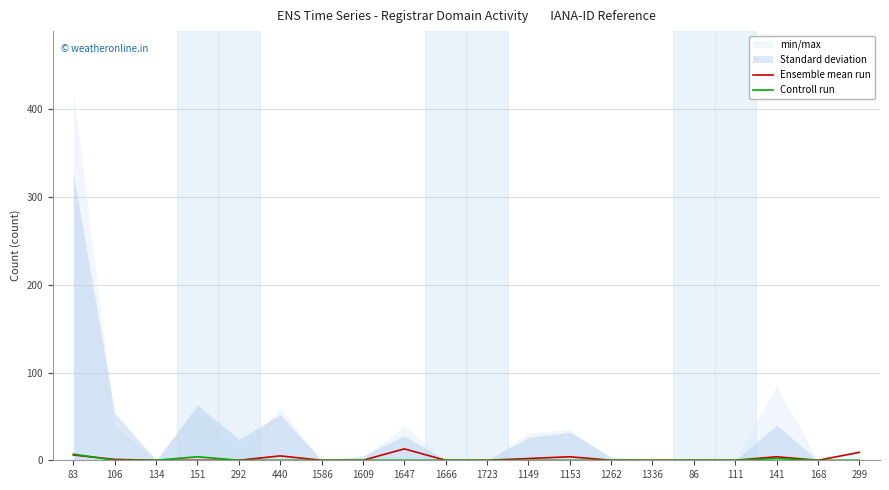

Is this an area chart (filled region under the line)?

No